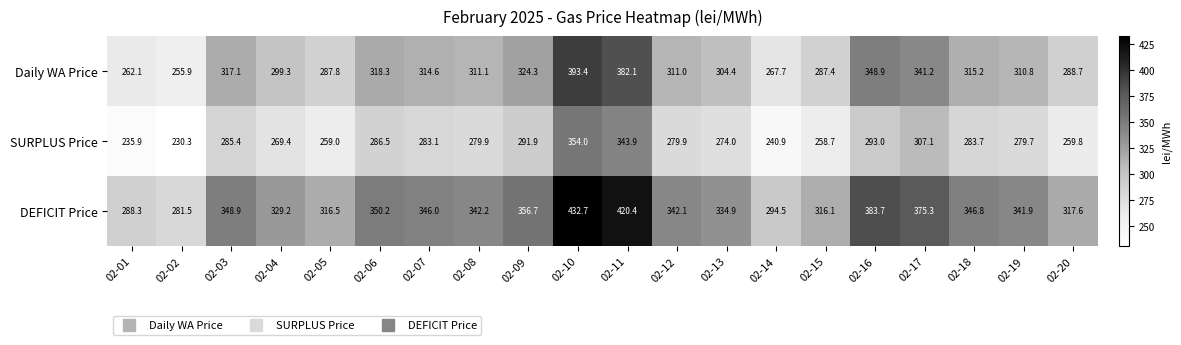

How many values in the DEFICIT Price series exceed 342?

11